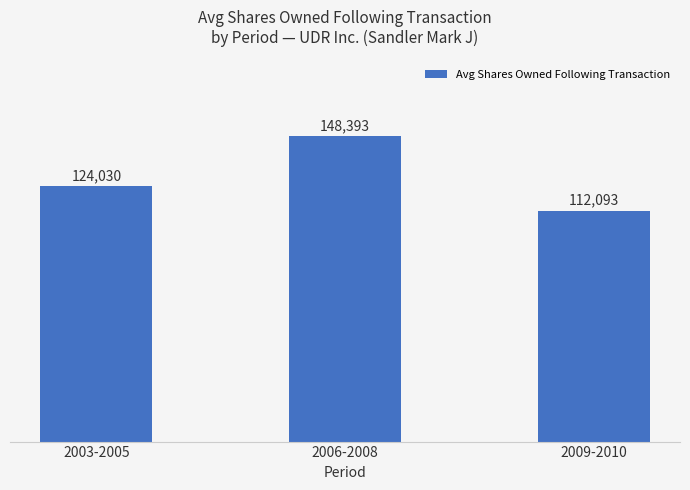

What position from the right is 2009-2010?

1